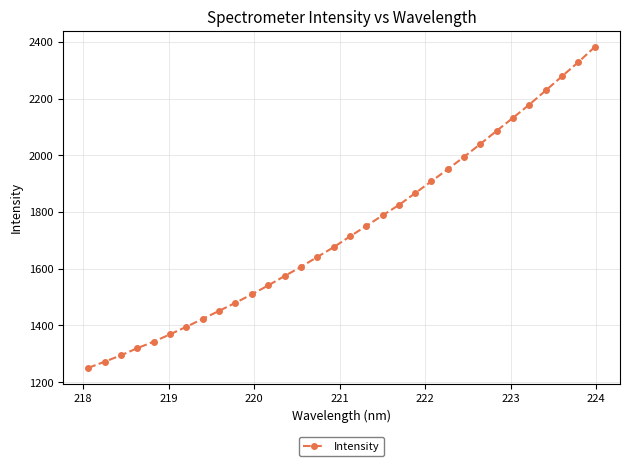

What is the difference between the maximum and second lowest values?

1108.8